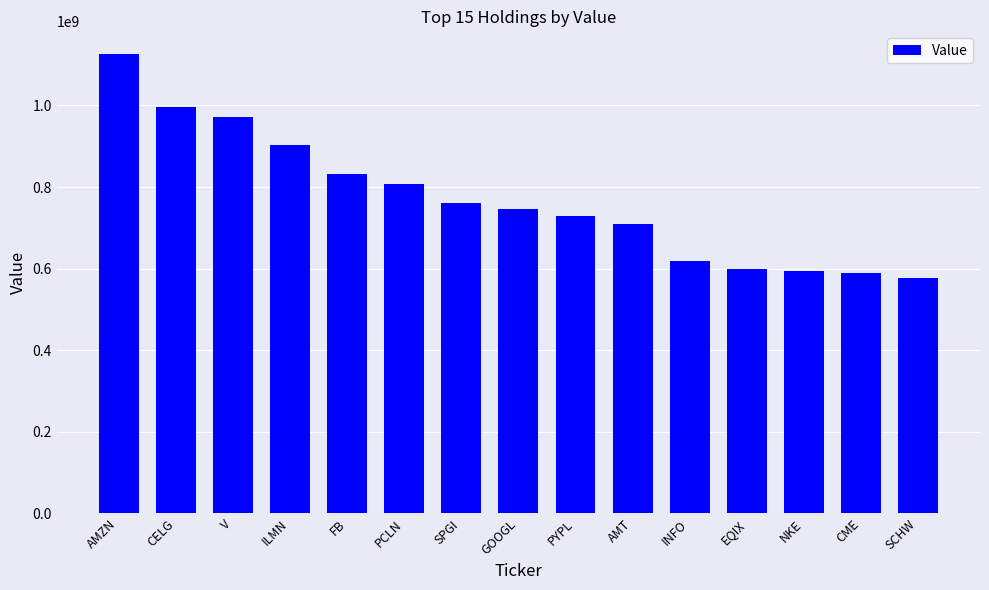

Is it true that the value at AMT is 709957000?

True